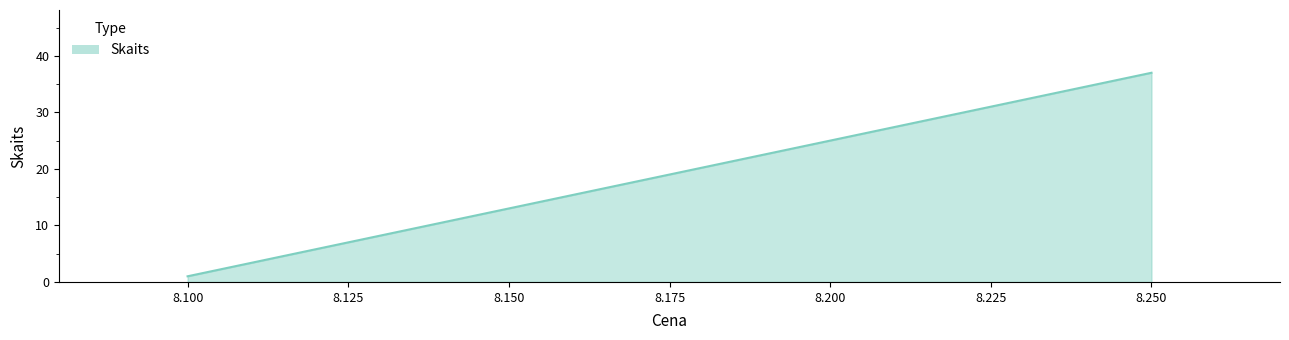

The chart shows a value of 11 at 8.25. True or false?

False